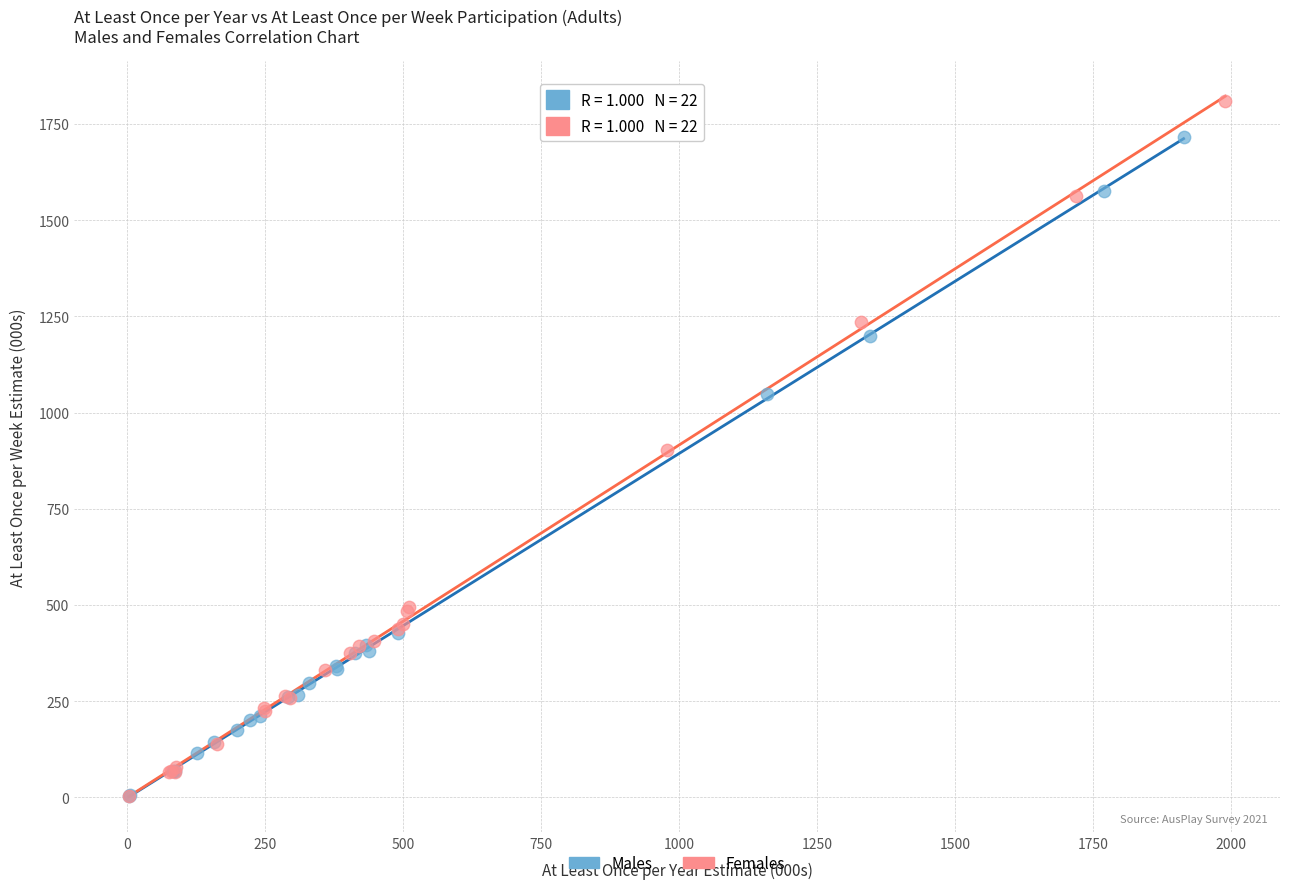

Which series has the widest spread of Y values?

Females